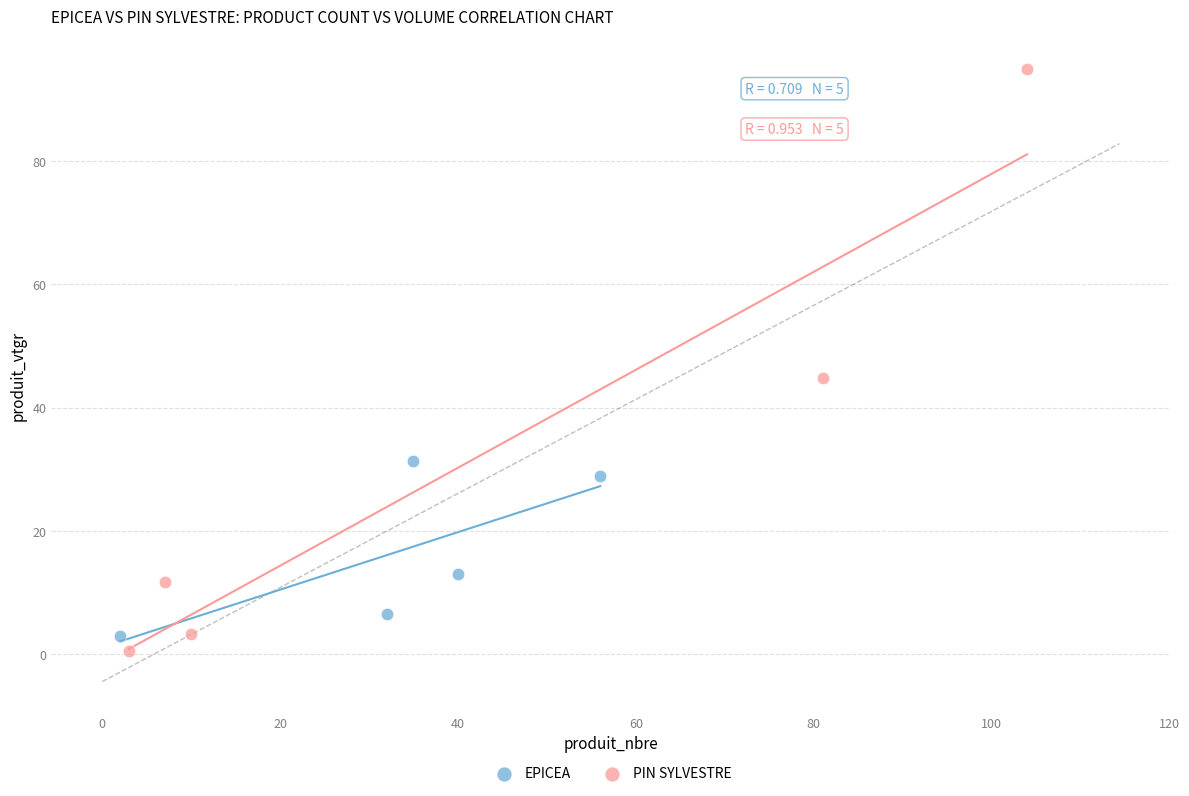

Which series has the largest Y range (max minus min)?

PIN SYLVESTRE